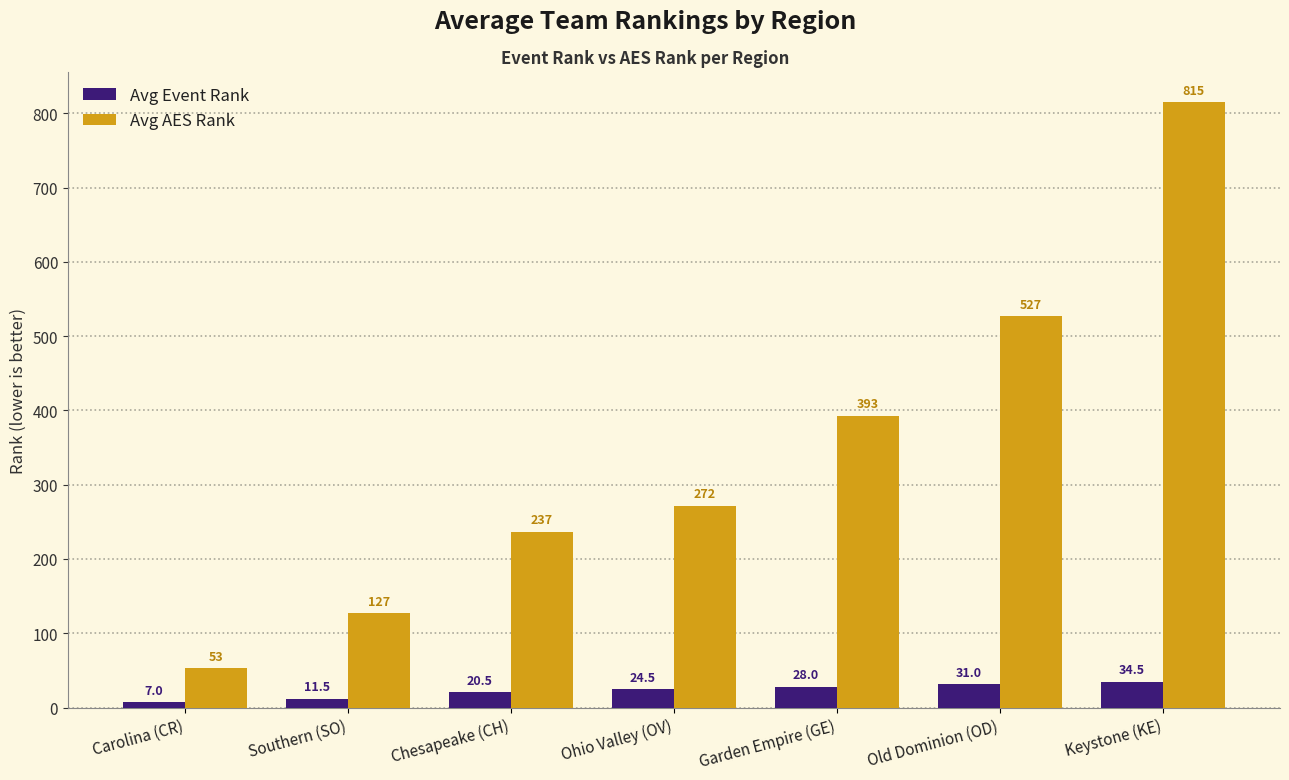

How many series are shown in this chart?

2